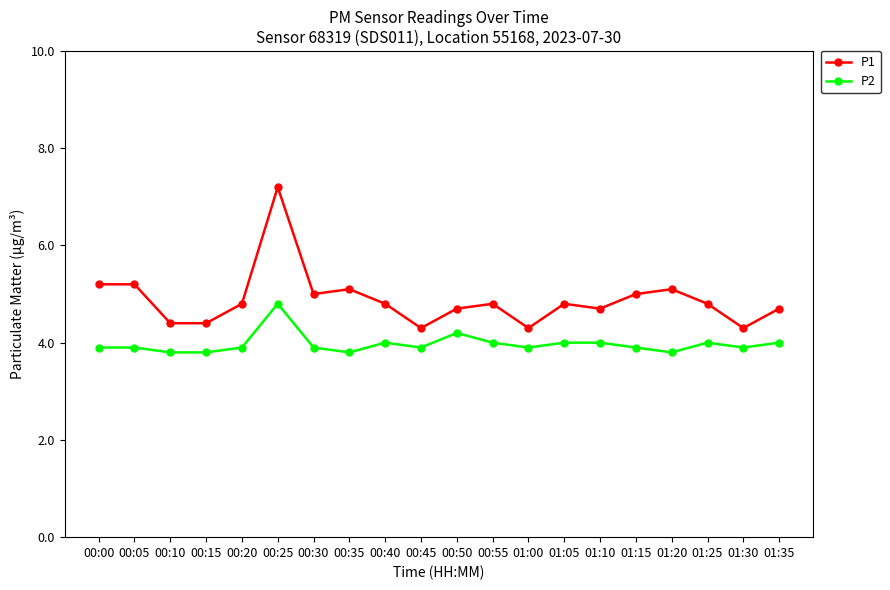

True or false: P2 has more than 2 interior local peaks.

True